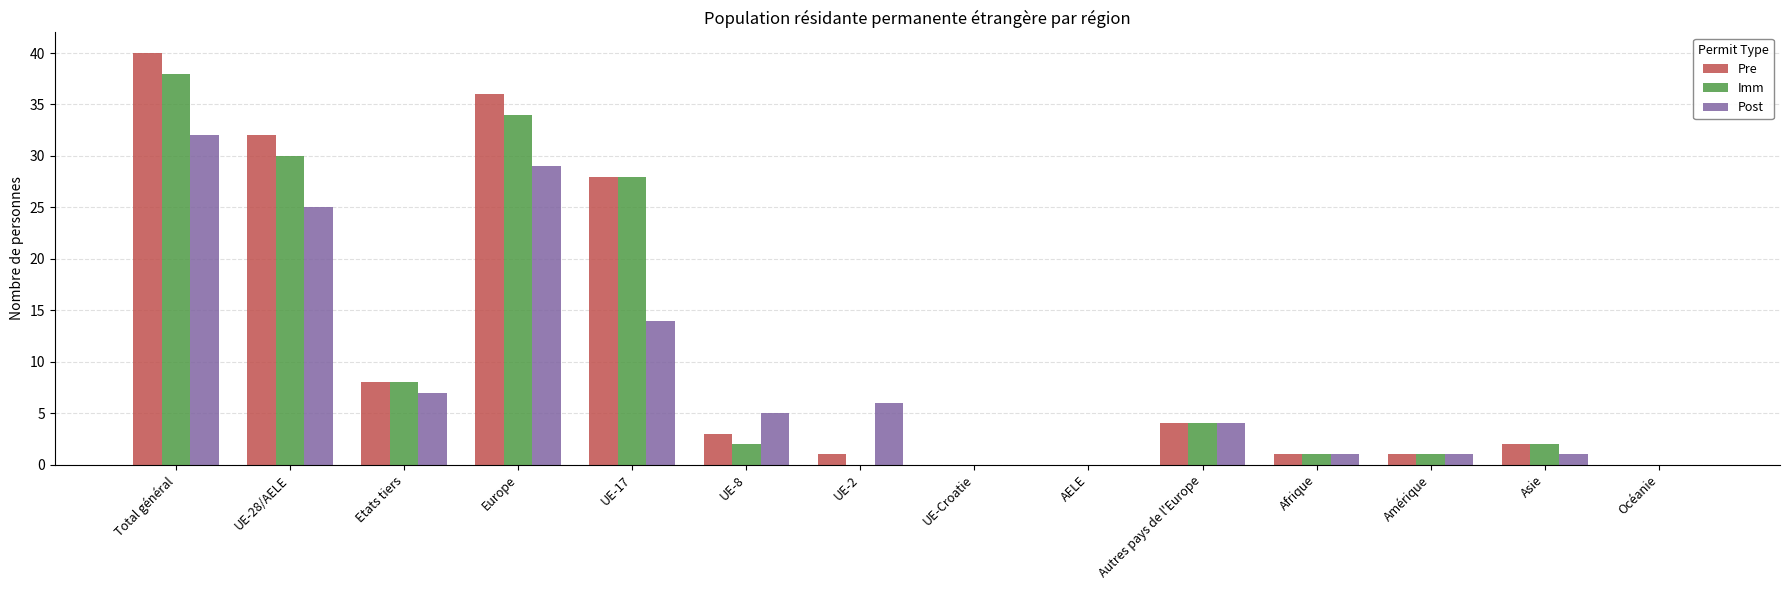

What is the total value across all series at Afrique?

3